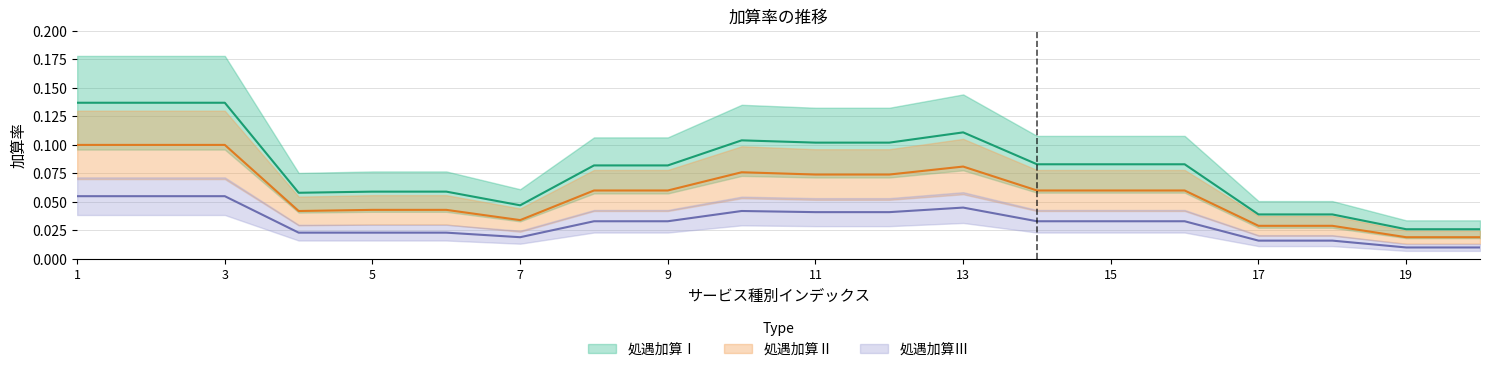

Rank the series by their average value, from highest to lowest.

処遇加算Ⅰ, 処遇加算Ⅱ, 処遇加算Ⅲ